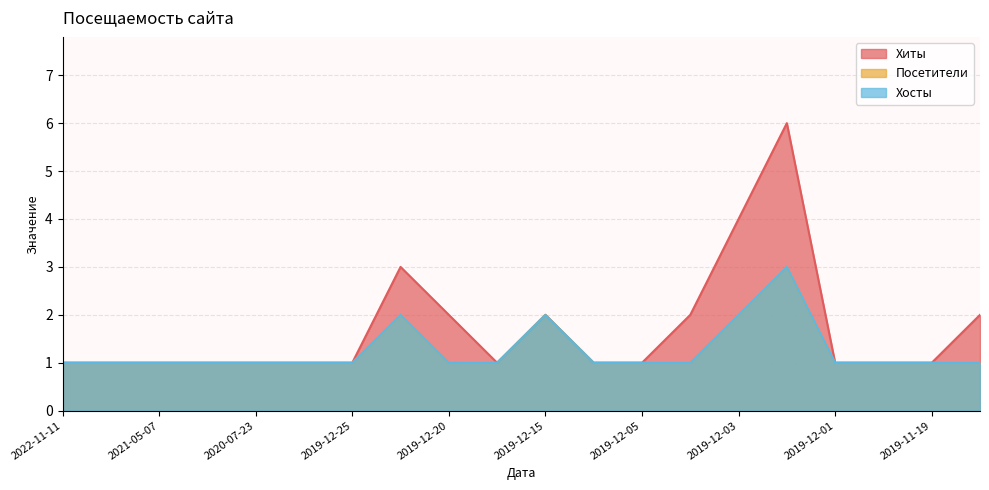

Which category has the highest value across all series?

2019-12-02